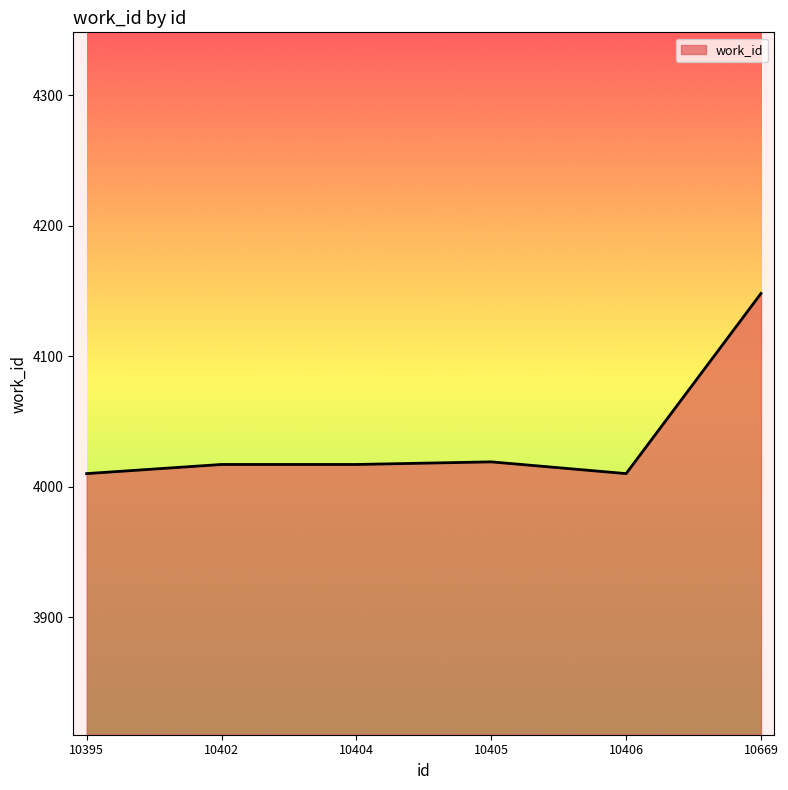

Is it true that the value at 10402 is 4017?

True